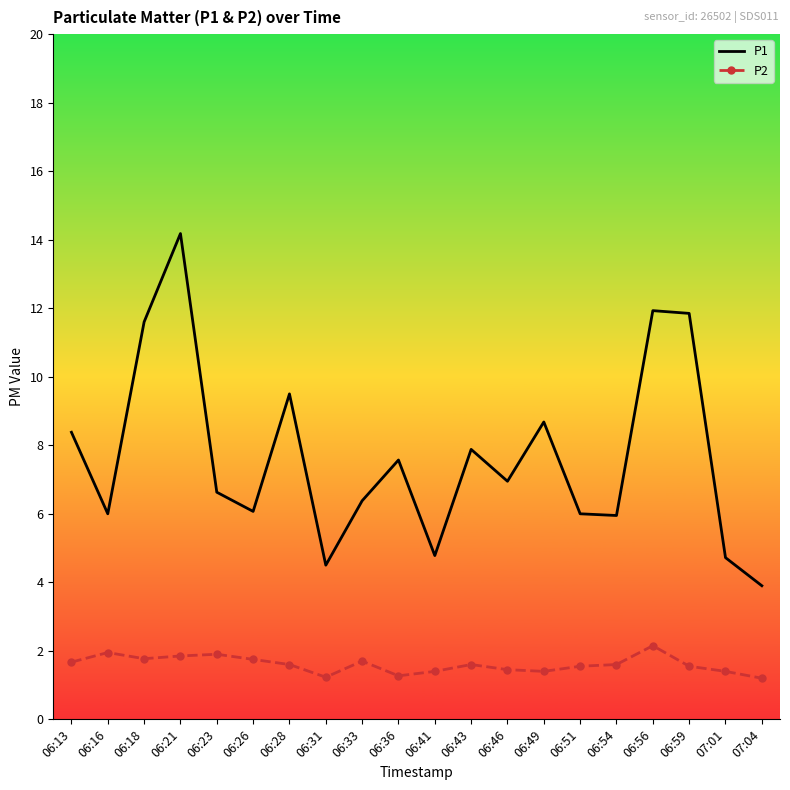

List the series in order of their peak value, highest first.

P1, P2